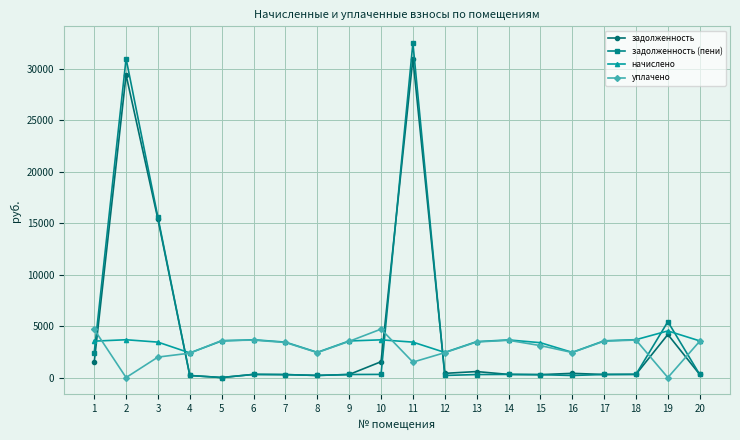

At which category is the sum across all series the highest?

11